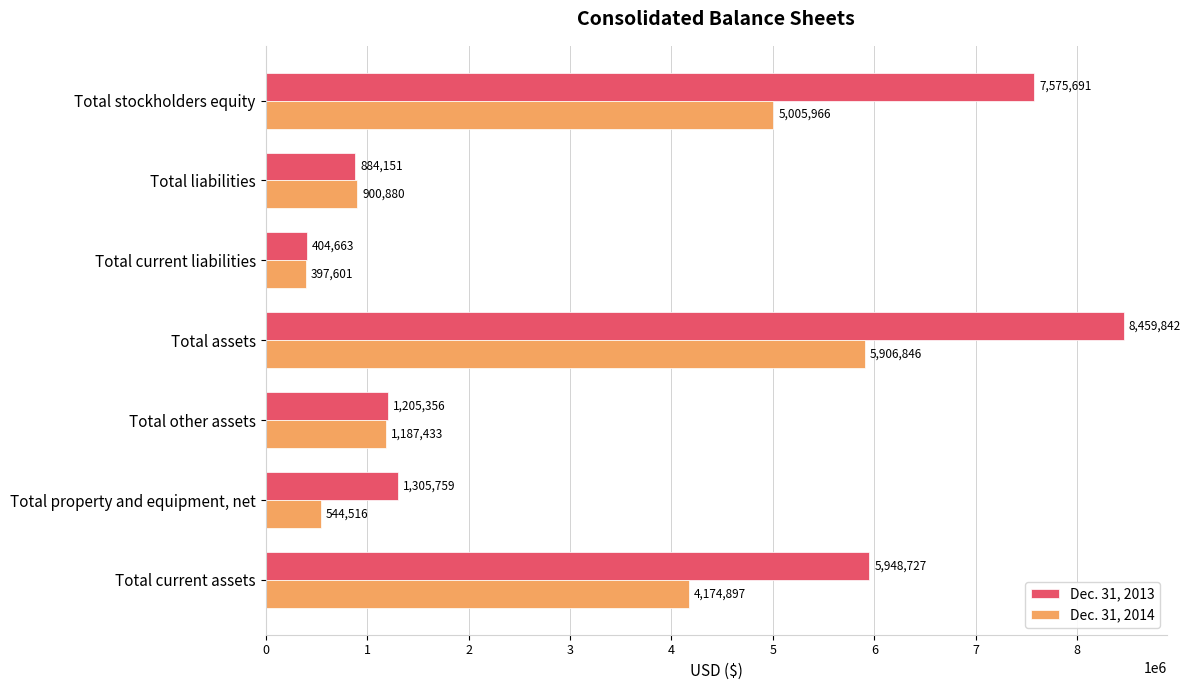

Is the value of Dec. 31, 2014 at Total liabilities greater than the value of Dec. 31, 2013 at Total current assets?

No